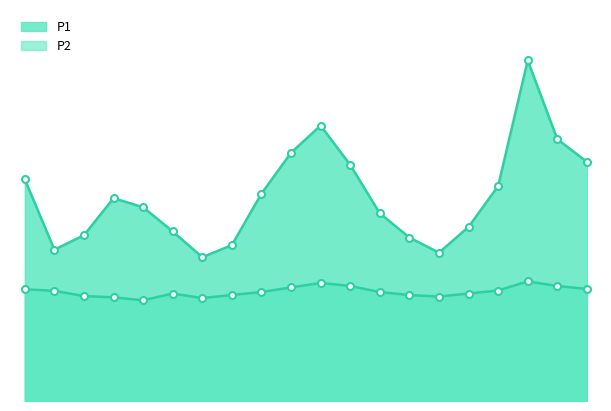

True or false: P1 and P2 cross at least once.

False